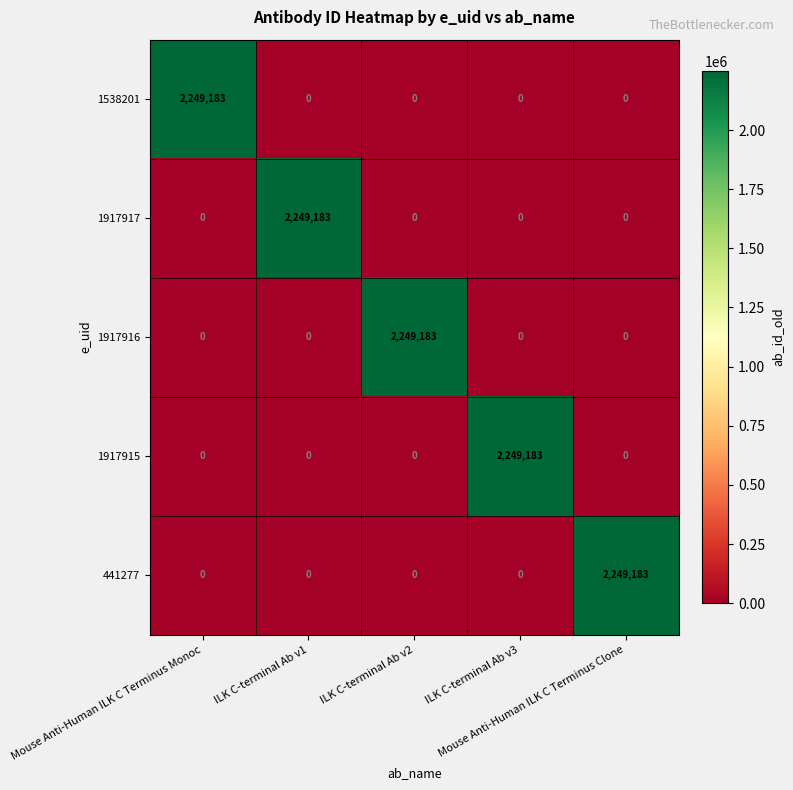

At how many categories does at least one series exceed 647993?

5